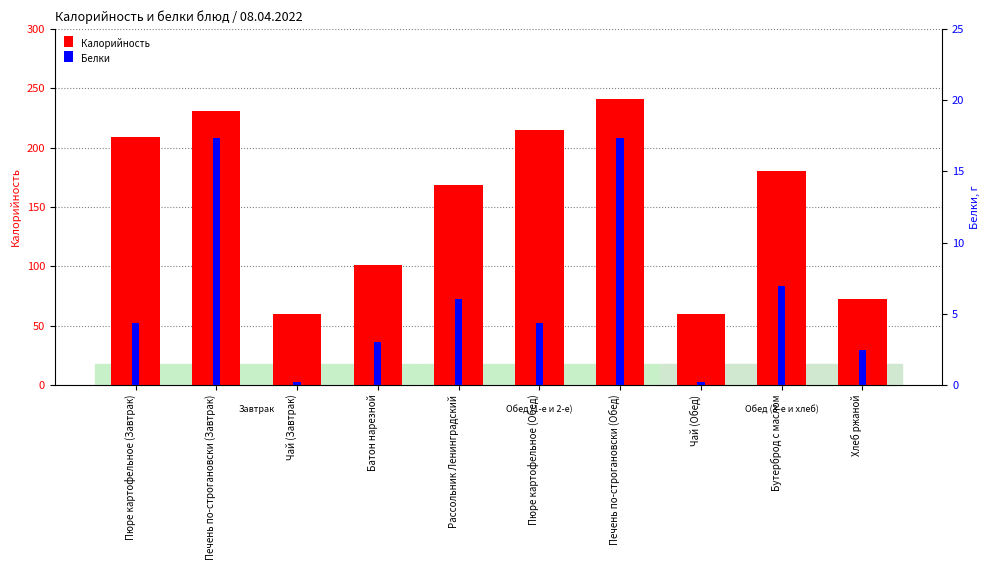

Between Батон нарезной and Чай (Завтрак), which is larger?

Батон нарезной